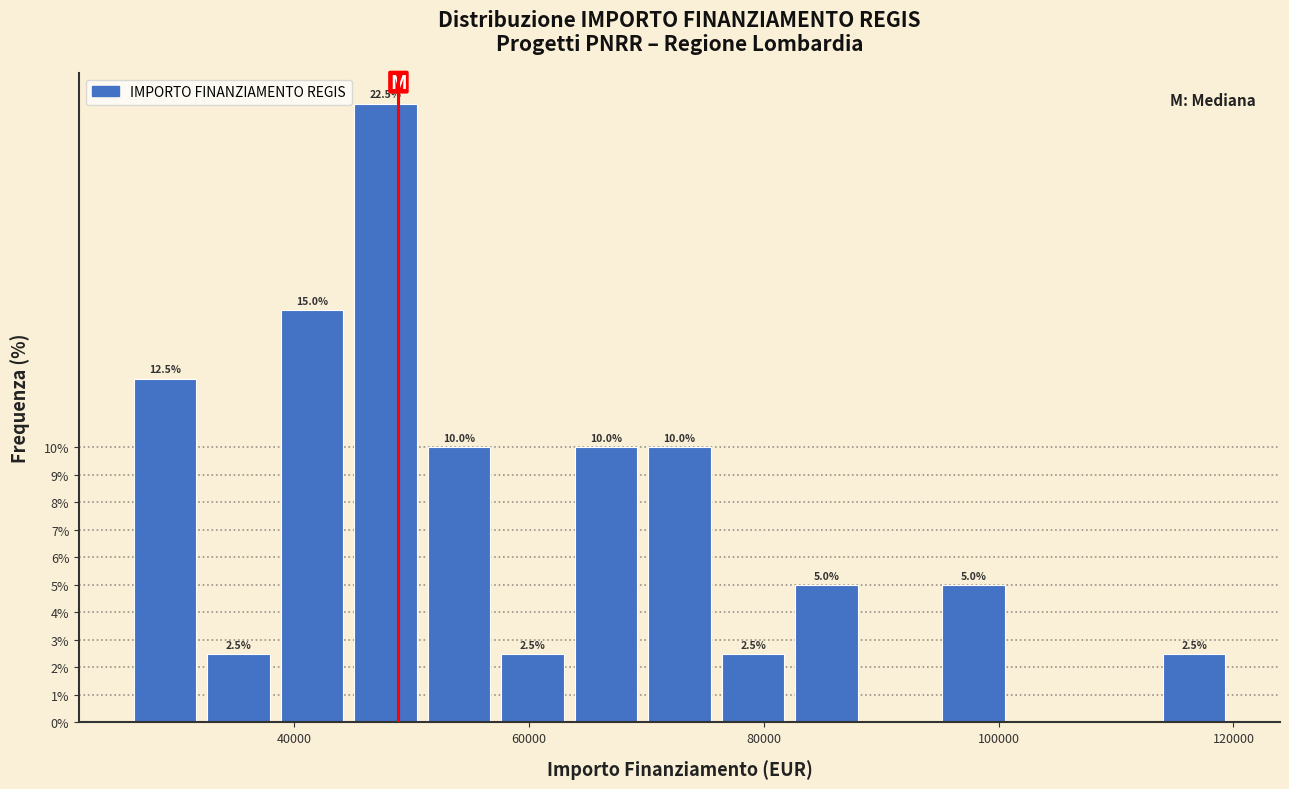

Read against the x-axis, roughly where is the centre of the tallest bar?

48000